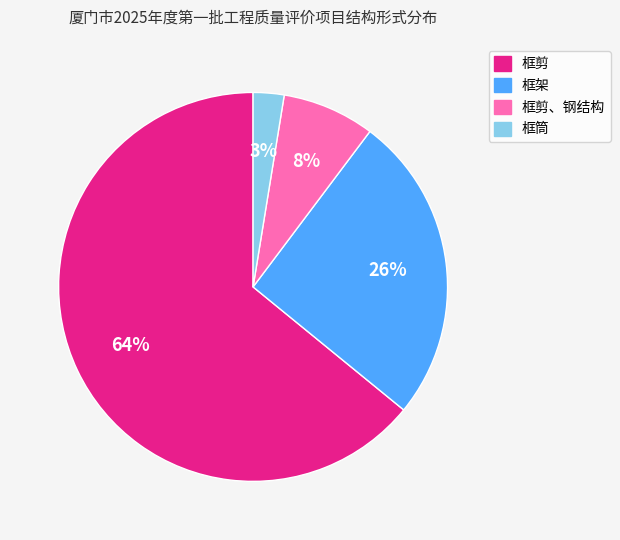

How many slices are in this pie chart?

4